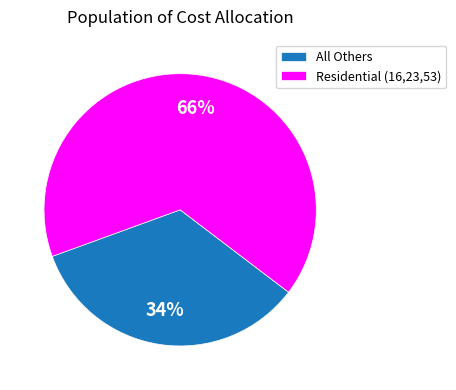

Which category has the biggest portion of the pie?

Residential (16,23,53)